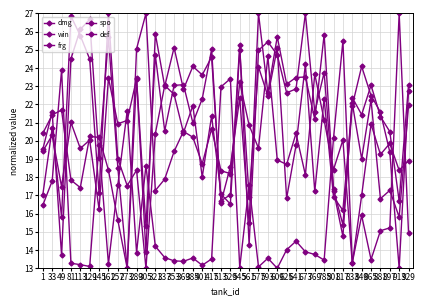

How many interior local peaks does the def series have?

14